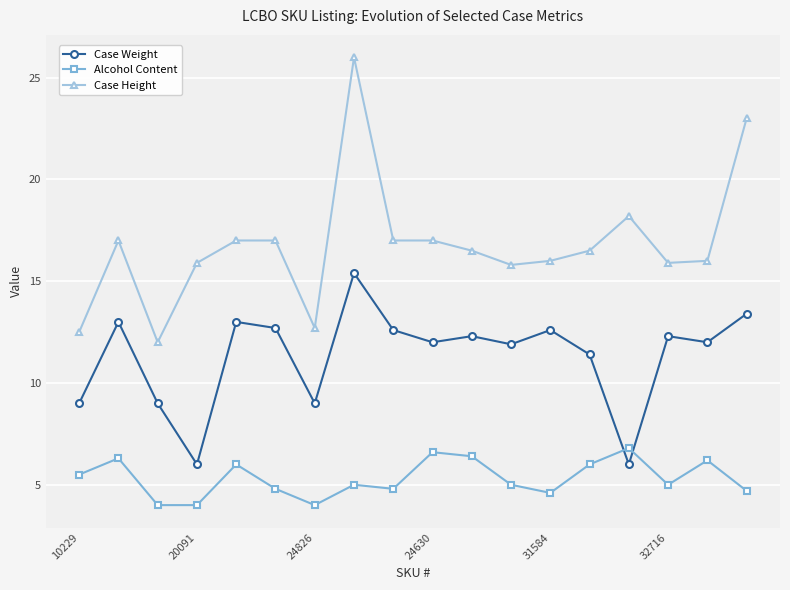

Which series has the largest total across all categories?

Case Height